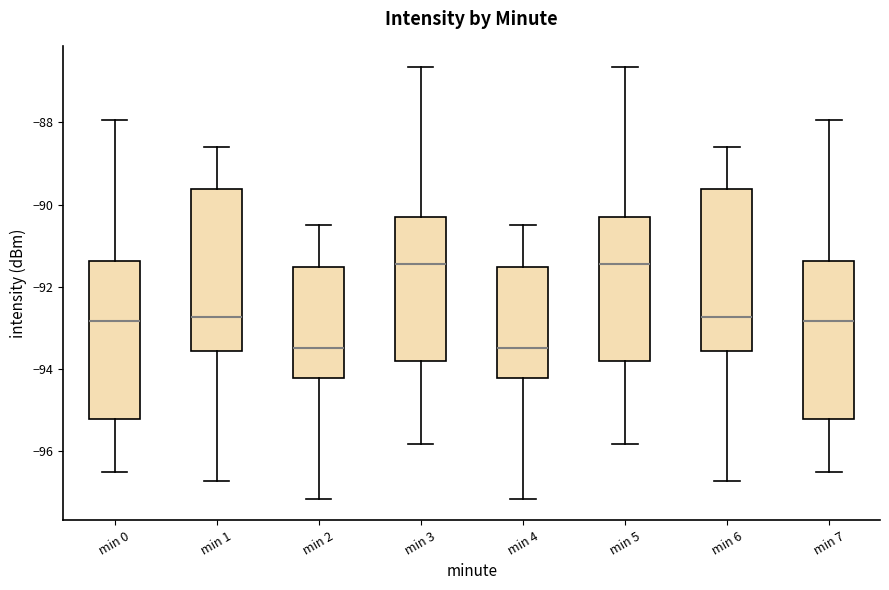

Where is the lower edge of the box for min 2 on the y-axis? The values are not printed on the chart, so give them approximately, as read against the axis.

-94.2